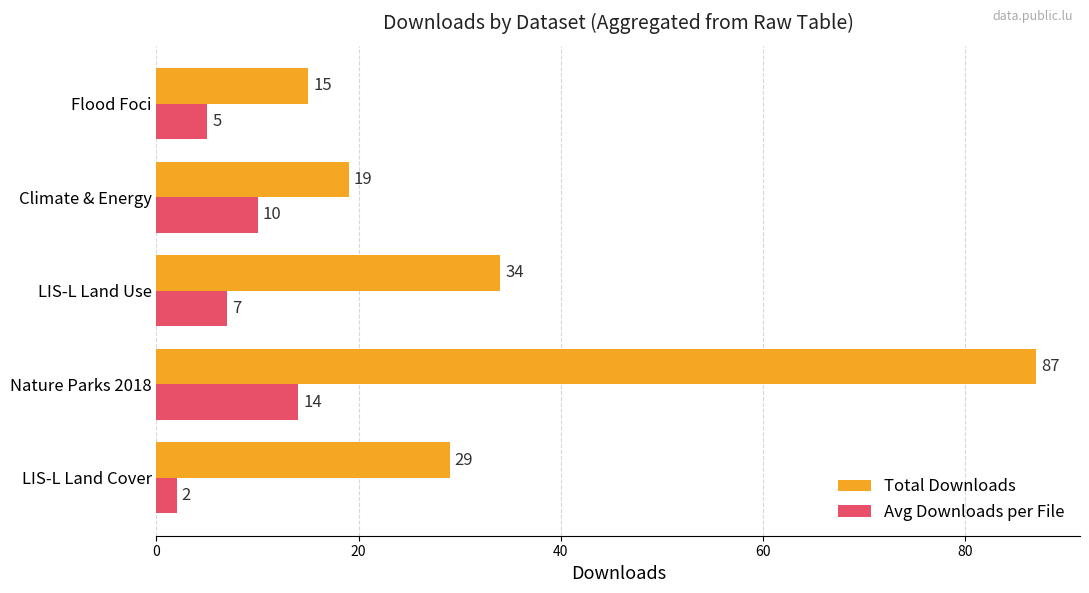

What are all the series names shown in the legend?

Total Downloads, Avg Downloads per File